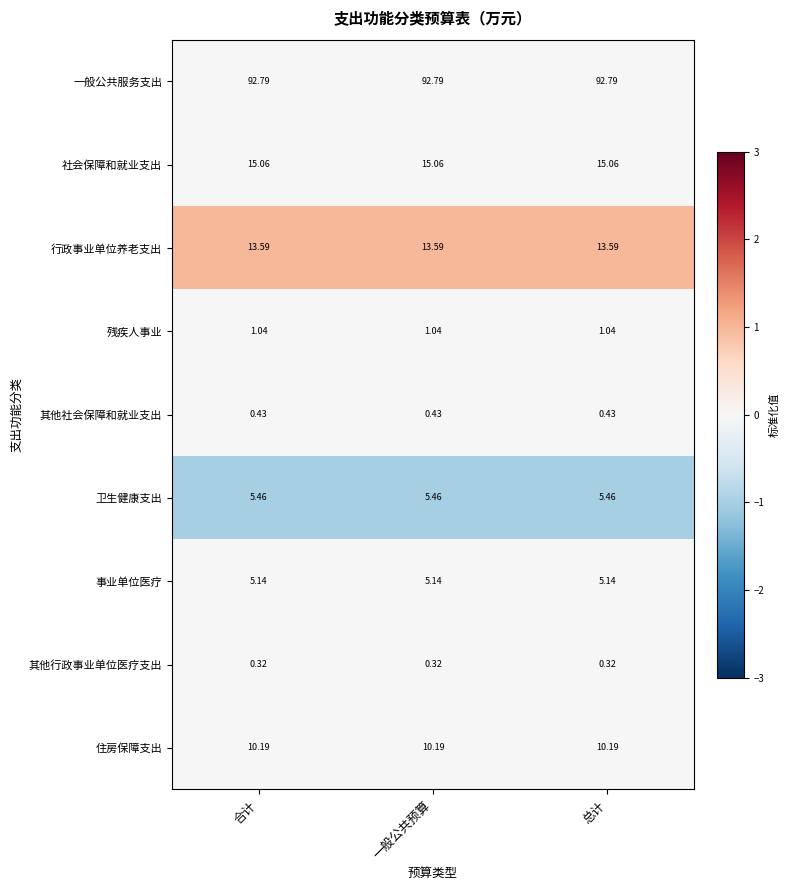

Rank the series at 合计 from highest to lowest value.

一般公共服务支出, 社会保障和就业支出, 行政事业单位养老支出, 住房保障支出, 卫生健康支出, 事业单位医疗, 残疾人事业, 其他社会保障和就业支出, 其他行政事业单位医疗支出